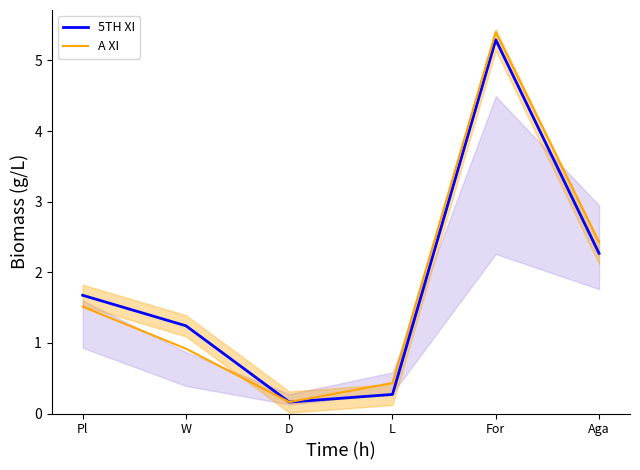

How many lines are shown in the chart?

2